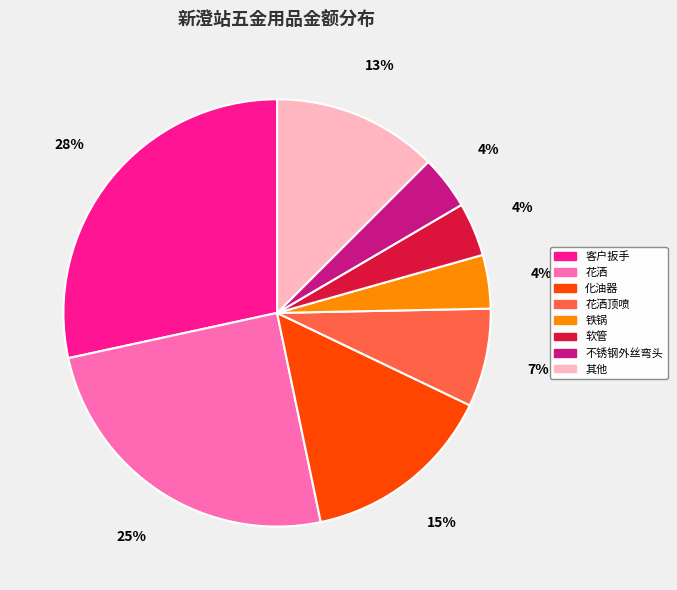

Which has a higher value, 花洒顶喷 or 铁锅?

花洒顶喷